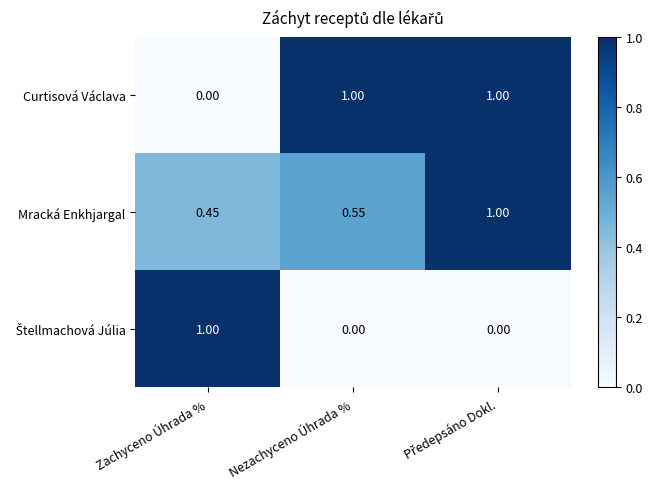

At which label does Curtisová Václava reach its minimum?

Zachyceno Úhrada %